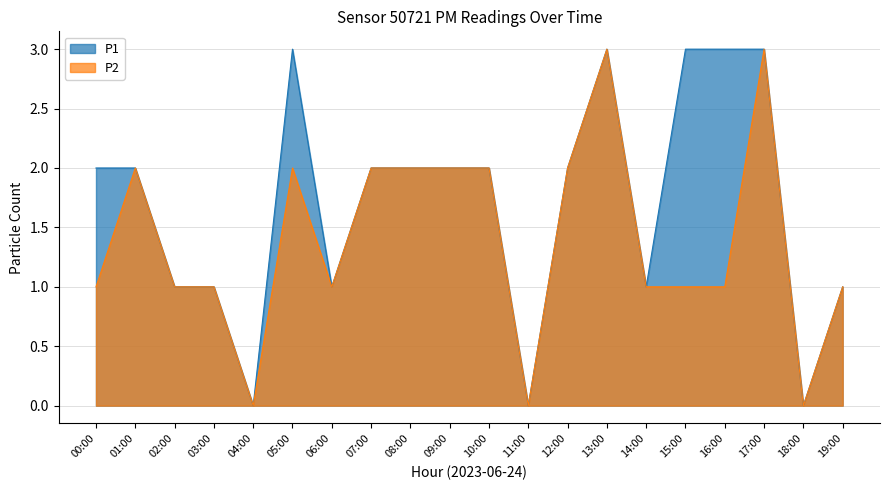

The value of P2 at 19:00 is 2. True or false?

False